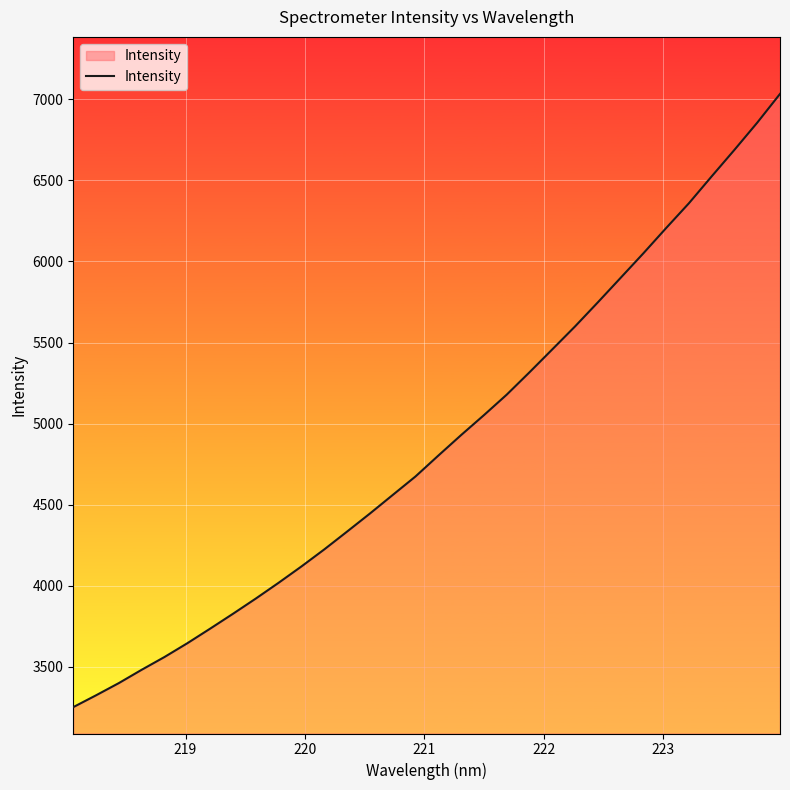

Does the chart display data point markers on the line(s)?

No